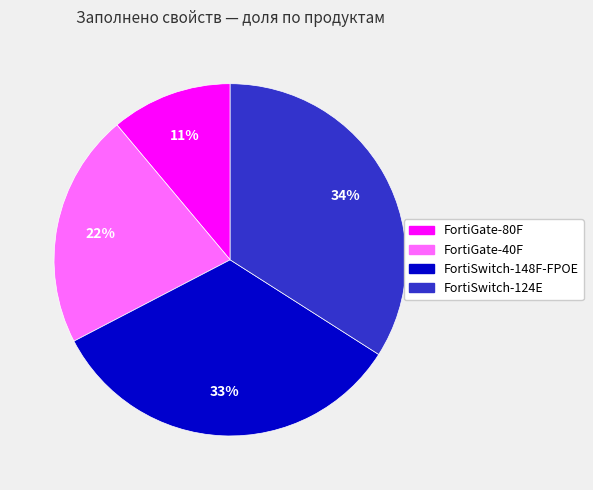

How many slices are in this pie chart?

4